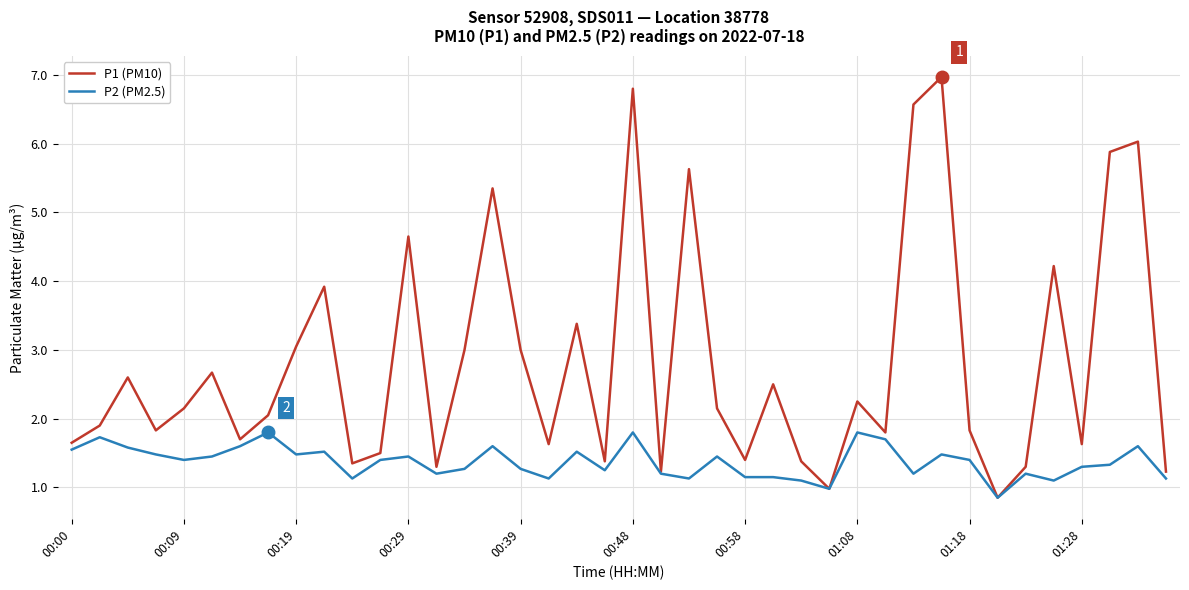

What is the difference between the maximum and minimum values in the P1 (PM10) series?

6.1